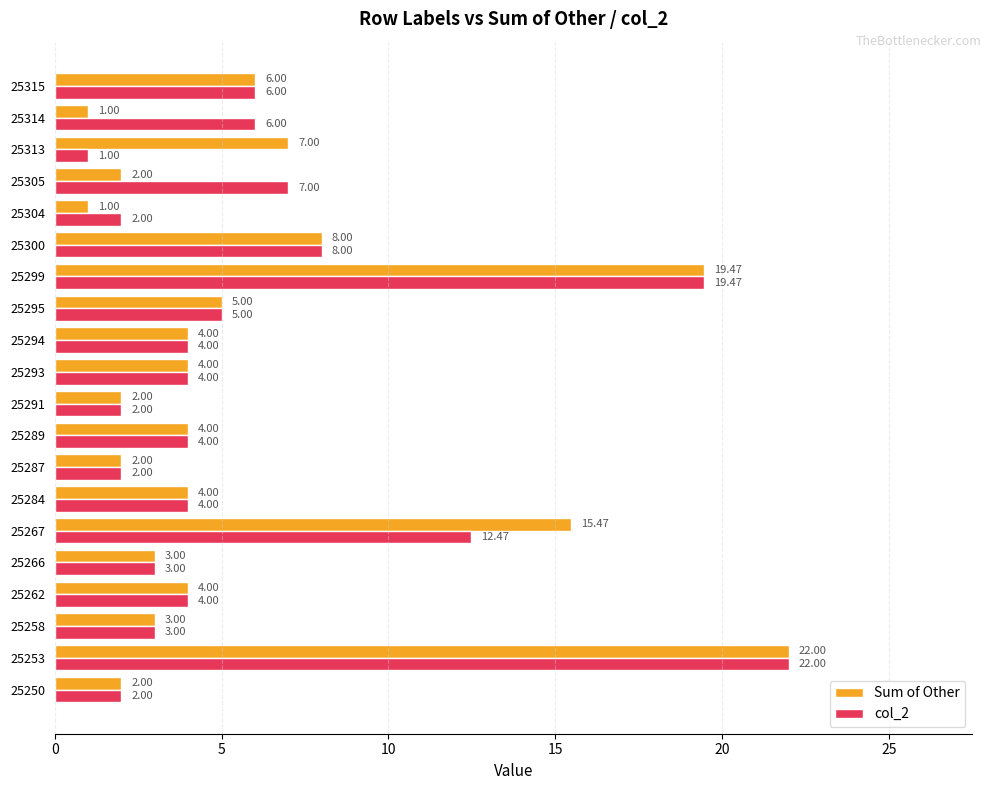

What is the maximum value shown in the chart?

22.0